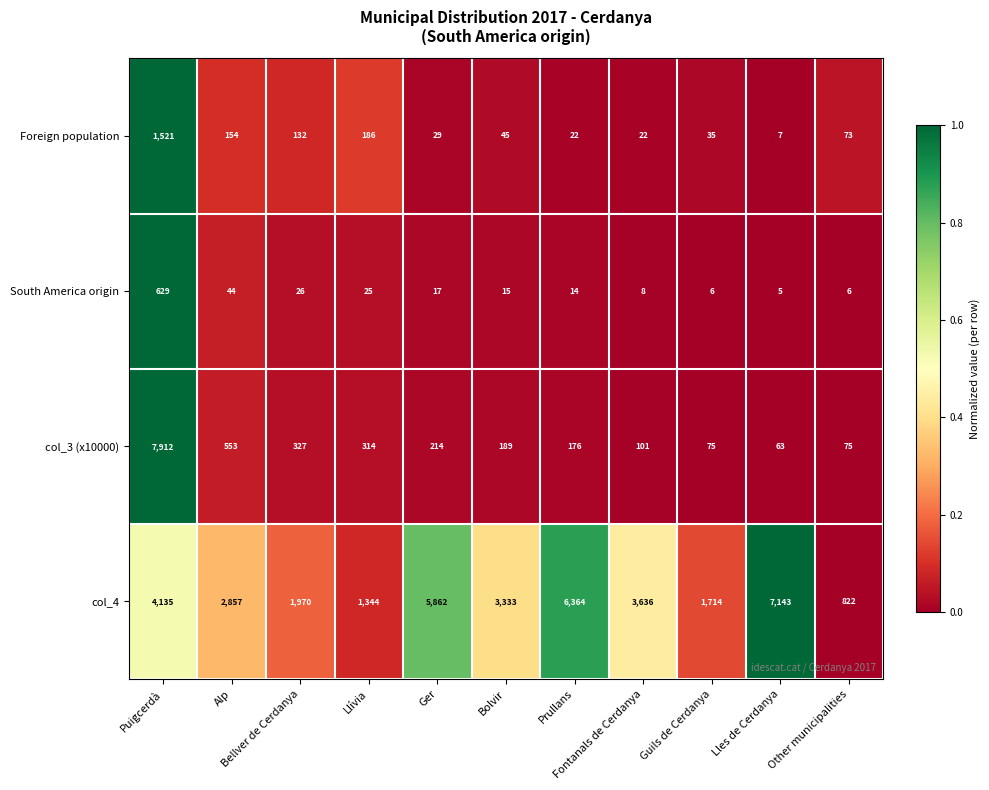

Which series has the largest total across all categories?

col_4